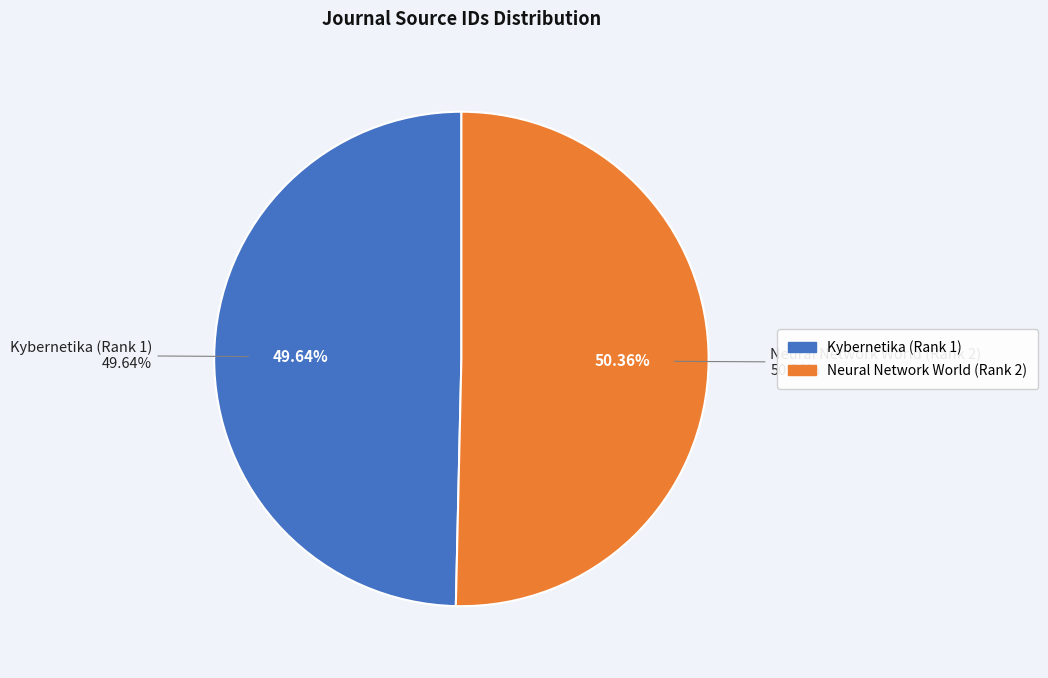

Is it true that Kybernetika (Rank 1) is 56% of the pie?

False